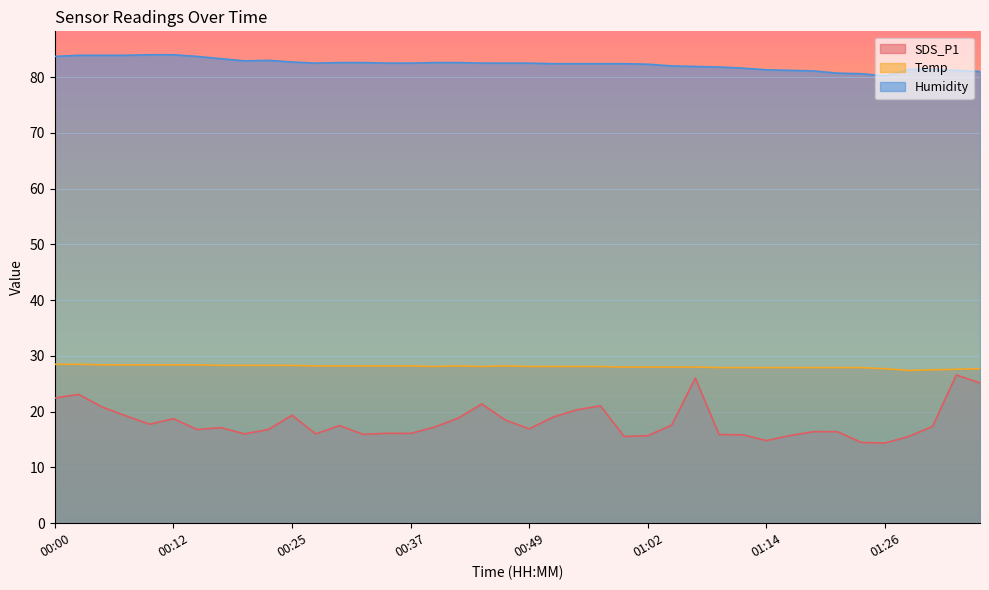

Rank the series by their average value, from lowest to highest.

SDS_P1, Temp, Humidity